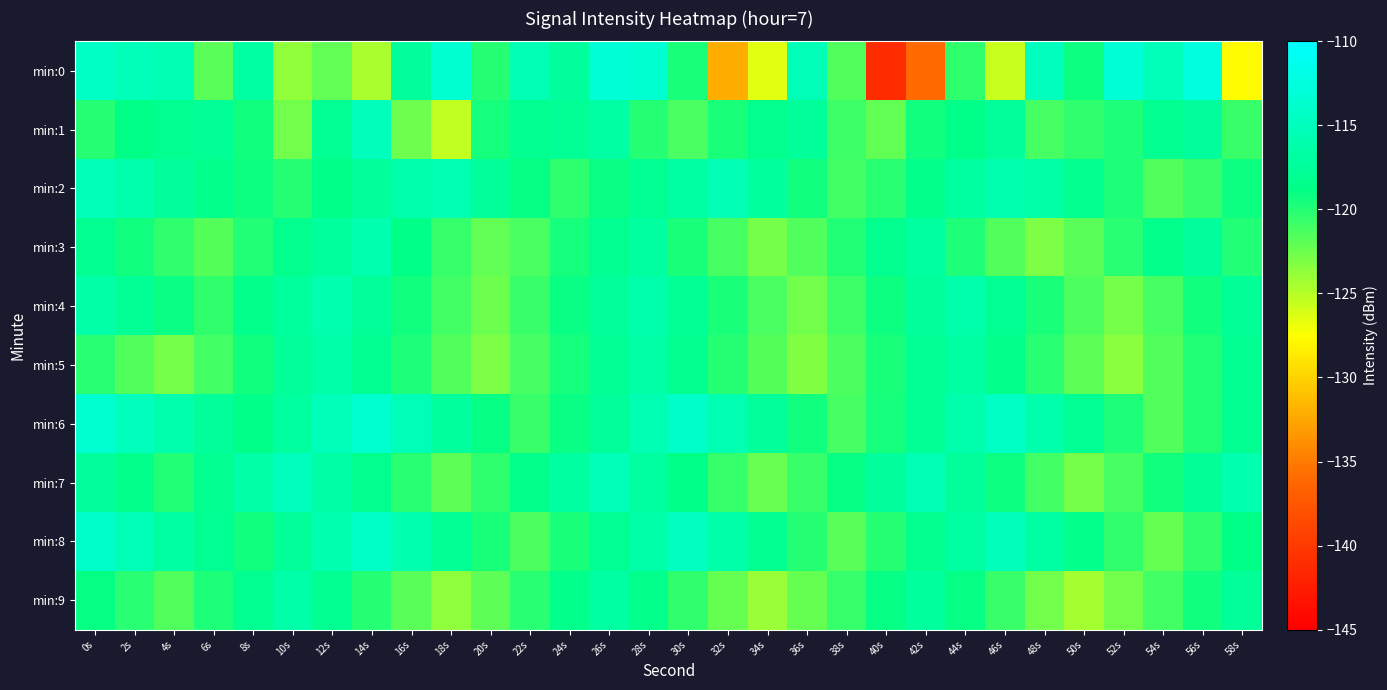

Reading left to right, list all the values displayed in this chart.

min:0: 0s=-114.3	2s=-115.3	4s=-115.7	6s=-121.8	8s=-116.7	10s=-123.7	12s=-122.2	14s=-124.6	16s=-117.4	18s=-113.5	20s=-120.1	22s=-115.5	24s=-117.3	26s=-112.9	28s=-113.5	30s=-119.7	32s=-132.1	34s=-126.5	36s=-115.4	38s=-121.6	40s=-141.1	42s=-136.0	44s=-120.4	46s=-125.7	48s=-114.7	50s=-119.3	52s=-113.1	54s=-115.2	56s=-112.4	58s=-127.7
min:1: 0s=-120.0	2s=-118.8	4s=-118.2	6s=-117.7	8s=-119.4	10s=-122.7	12s=-118.0	14s=-115.0	16s=-122.5	18s=-125.4	20s=-119.5	22s=-118.2	24s=-117.9	26s=-116.8	28s=-120.1	30s=-121.3	32s=-119.7	34s=-118.4	36s=-117.6	38s=-120.9	40s=-122.1	42s=-119.3	44s=-118.7	46s=-117.5	48s=-121.2	50s=-120.5	52s=-119.8	54s=-118.1	56s=-117.3	58s=-120.7
min:2: 0s=-115.2	2s=-116.1	4s=-117.3	6s=-118.5	8s=-119.2	10s=-120.1	12s=-118.7	14s=-117.4	16s=-116.2	18s=-115.8	20s=-117.6	22s=-118.9	24s=-120.3	26s=-119.1	28s=-118.0	30s=-116.8	32s=-115.5	34s=-117.2	36s=-119.4	38s=-121.0	40s=-120.2	42s=-118.6	44s=-117.1	46s=-115.9	48s=-116.5	50s=-118.3	52s=-119.8	54s=-121.5	56s=-120.7	58s=-119.2
min:3: 0s=-118.1	2s=-119.3	4s=-120.5	6s=-121.7	8s=-119.9	10s=-118.4	12s=-117.2	14s=-116.0	16s=-118.8	18s=-120.6	20s=-122.1	22s=-121.3	24s=-119.5	26s=-118.1	28s=-117.0	30s=-119.7	32s=-121.2	34s=-122.8	36s=-121.6	38s=-119.9	40s=-118.3	42s=-117.1	44s=-119.8	46s=-121.5	48s=-123.0	50s=-121.8	52s=-120.2	54s=-118.5	56s=-117.3	58s=-119.9
min:4: 0s=-116.5	2s=-117.8	4s=-119.1	6s=-120.4	8s=-118.6	10s=-117.2	12s=-115.9	14s=-117.6	16s=-119.3	18s=-121.0	20s=-122.5	22s=-120.8	24s=-119.1	26s=-117.4	28s=-116.1	30s=-117.9	32s=-119.6	34s=-121.3	36s=-122.7	38s=-120.9	40s=-119.2	42s=-117.5	44s=-116.2	46s=-118.0	48s=-119.7	50s=-121.4	52s=-122.8	54s=-121.1	56s=-119.4	58s=-117.7
min:5: 0s=-120.2	2s=-121.5	4s=-122.8	6s=-121.0	8s=-119.3	10s=-117.6	12s=-116.3	14s=-118.1	16s=-119.8	18s=-121.5	20s=-123.0	22s=-121.2	24s=-119.5	26s=-117.8	28s=-116.5	30s=-118.3	32s=-120.0	34s=-121.7	36s=-123.2	38s=-121.4	40s=-119.7	42s=-118.0	44s=-116.7	46s=-118.5	48s=-120.2	50s=-121.9	52s=-123.4	54s=-121.6	56s=-119.9	58s=-118.2
min:6: 0s=-113.5	2s=-114.8	4s=-116.1	6s=-117.4	8s=-118.7	10s=-117.0	12s=-115.3	14s=-113.6	16s=-115.4	18s=-117.2	20s=-119.0	22s=-120.8	24s=-119.1	26s=-117.4	28s=-115.7	30s=-114.0	32s=-115.8	34s=-117.6	36s=-119.4	38s=-121.2	40s=-119.5	42s=-117.8	44s=-116.1	46s=-114.4	48s=-116.2	50s=-118.0	52s=-119.8	54s=-121.6	56s=-119.9	58s=-118.2
min:7: 0s=-117.3	2s=-118.6	4s=-119.9	6s=-118.2	8s=-116.5	10s=-114.8	12s=-116.6	14s=-118.4	16s=-120.2	18s=-122.0	20s=-120.3	22s=-118.6	24s=-116.9	26s=-115.2	28s=-117.0	30s=-118.8	32s=-120.6	34s=-122.4	36s=-120.7	38s=-119.0	40s=-117.3	42s=-115.6	44s=-117.4	46s=-119.2	48s=-121.0	50s=-122.8	52s=-121.1	54s=-119.4	56s=-117.7	58s=-116.0
min:8: 0s=-114.1	2s=-115.4	4s=-116.7	6s=-118.0	8s=-119.3	10s=-117.6	12s=-115.9	14s=-114.2	16s=-116.0	18s=-117.8	20s=-119.6	22s=-121.4	24s=-119.7	26s=-118.0	28s=-116.3	30s=-114.6	32s=-116.4	34s=-118.2	36s=-120.0	38s=-121.8	40s=-120.1	42s=-118.4	44s=-116.7	46s=-115.0	48s=-116.8	50s=-118.6	52s=-120.4	54s=-122.2	56s=-120.5	58s=-118.8
min:9: 0s=-118.9	2s=-120.2	4s=-121.5	6s=-119.8	8s=-118.1	10s=-116.4	12s=-118.2	14s=-120.0	16s=-121.8	18s=-123.6	20s=-121.9	22s=-120.2	24s=-118.5	26s=-116.8	28s=-118.6	30s=-120.4	32s=-122.2	34s=-124.0	36s=-122.3	38s=-120.6	40s=-118.9	42s=-117.2	44s=-119.0	46s=-120.8	48s=-122.6	50s=-124.4	52s=-122.7	54s=-121.0	56s=-119.3	58s=-117.6